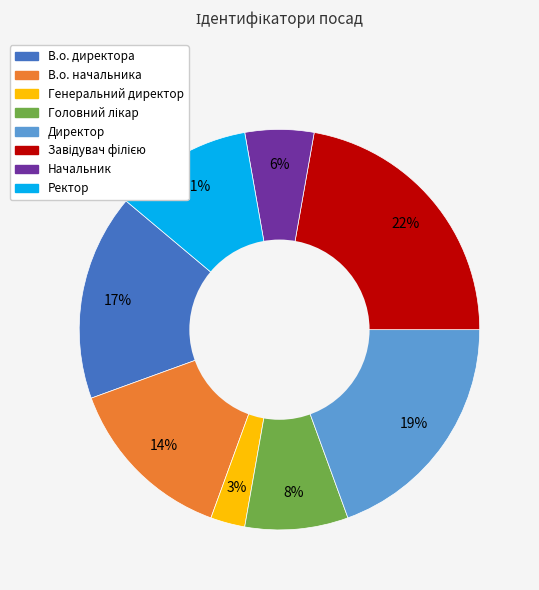

To the nearest percent, what is the average slice percentage?

12%